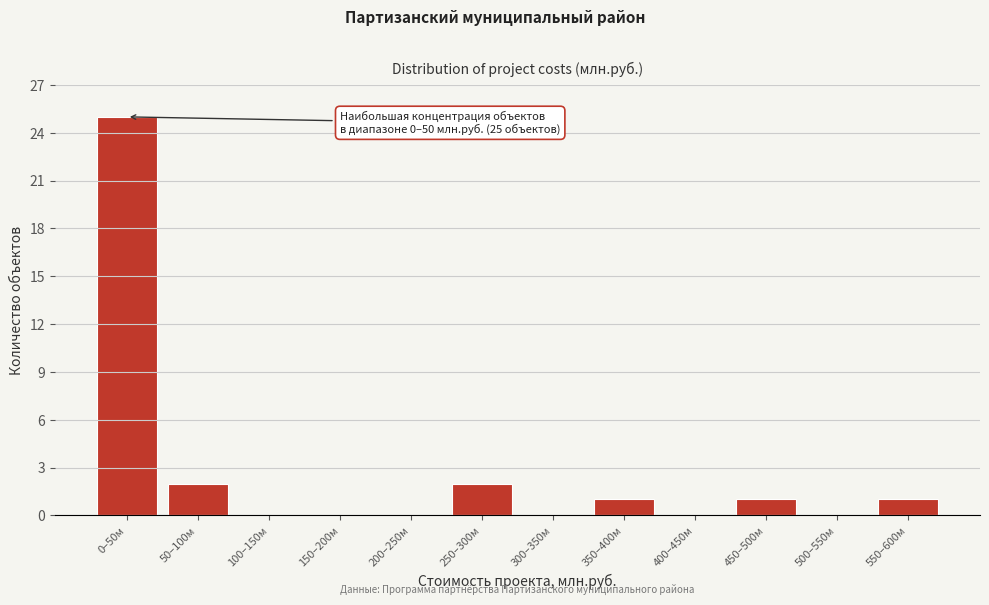

Reading left to right, extract all data points from this chart.

0–50м=25	50–100м=2	100–150м=0	150–200м=0	200–250м=0	250–300м=2	300–350м=0	350–400м=1	400–450м=0	450–500м=1	500–550м=0	550–600м=1